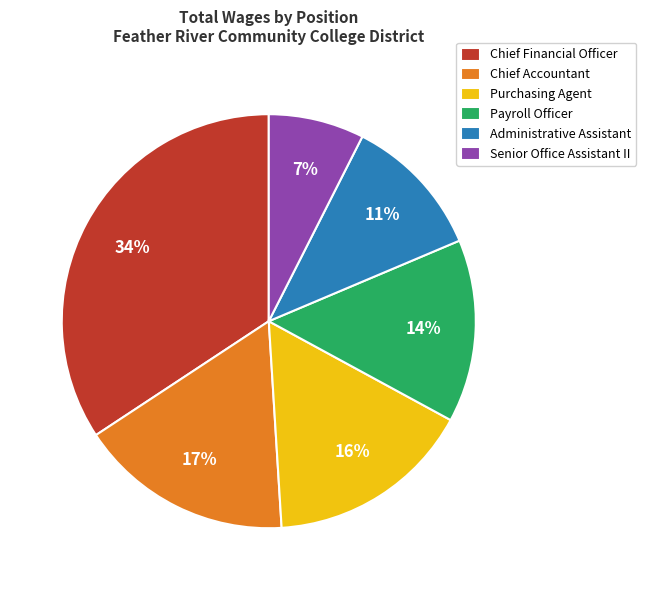

Is the sum of Payroll Officer and Senior Office Assistant II greater than half?

No